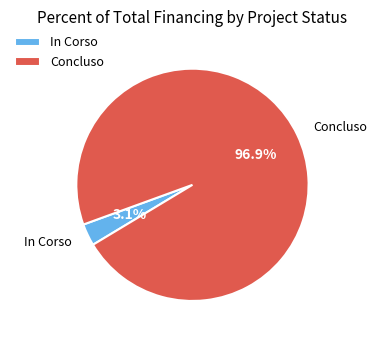

Which has a higher value, In Corso or Concluso?

Concluso